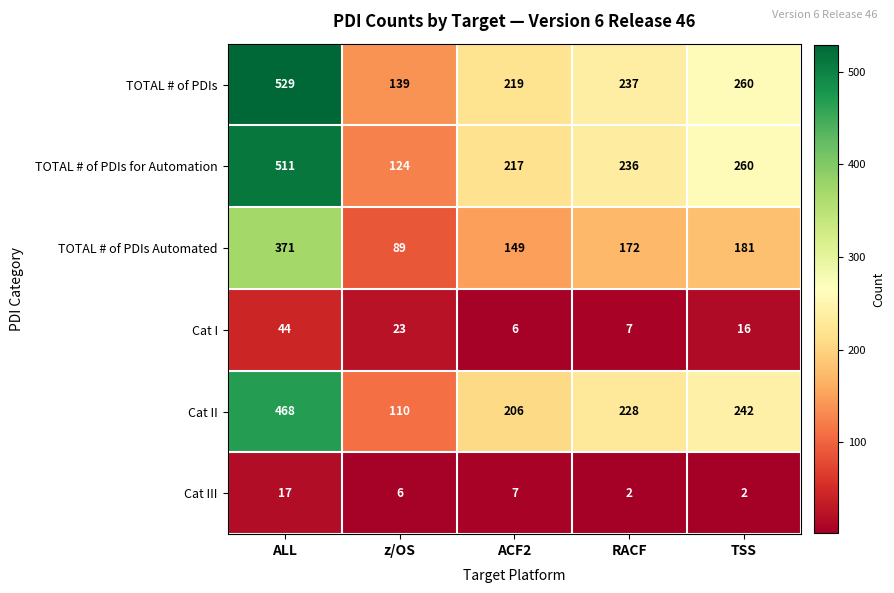

How many distinct data groups are displayed?

6